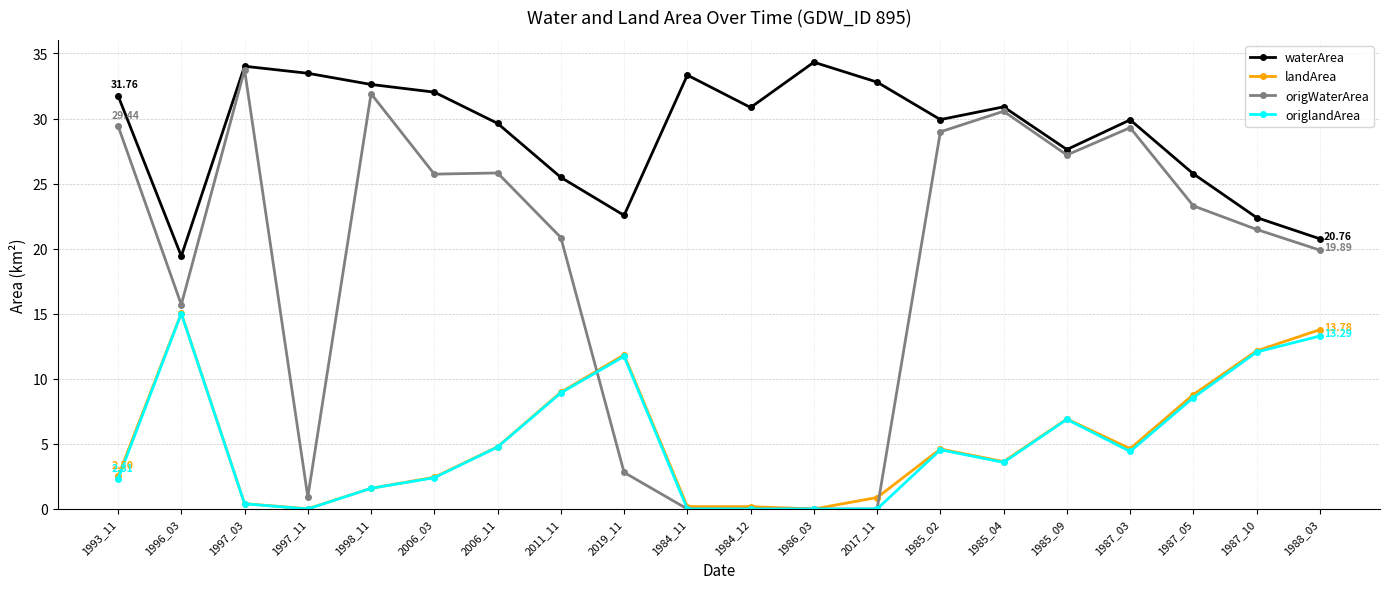

True or false: origlandArea and waterArea cross at least once.

False